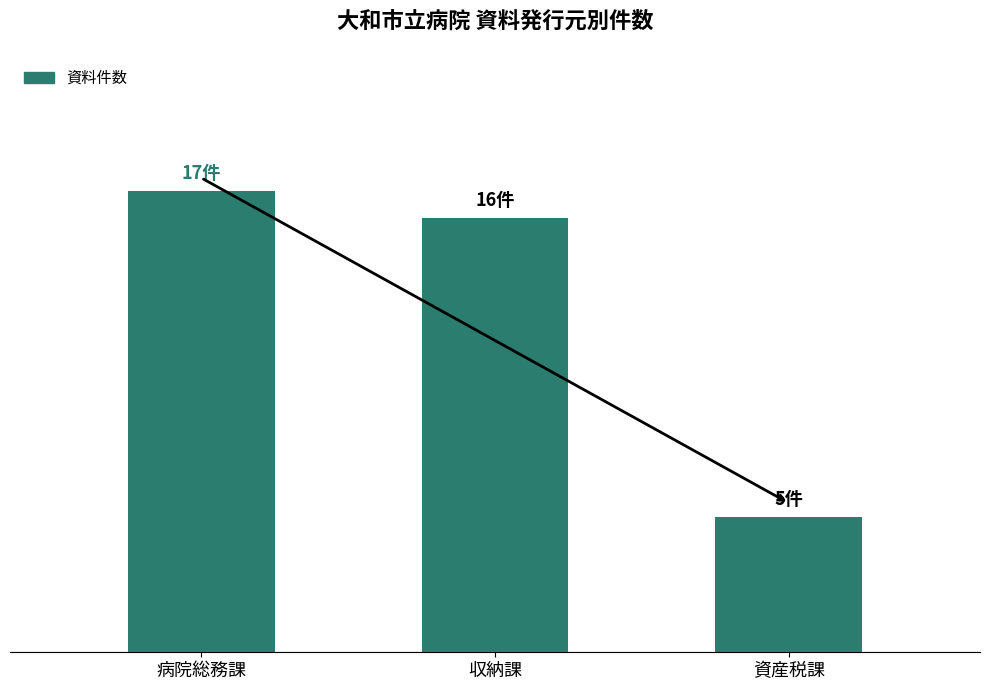

Are the bars horizontal?

No